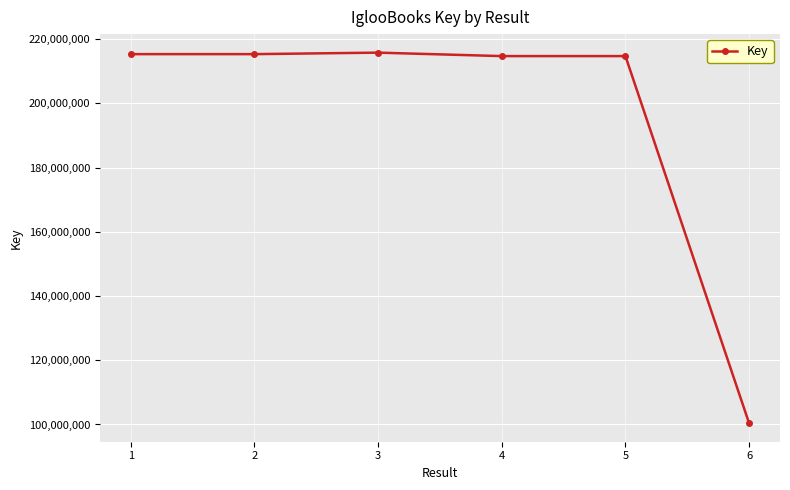

What is the sum of the values at 1 and 3?

431077031